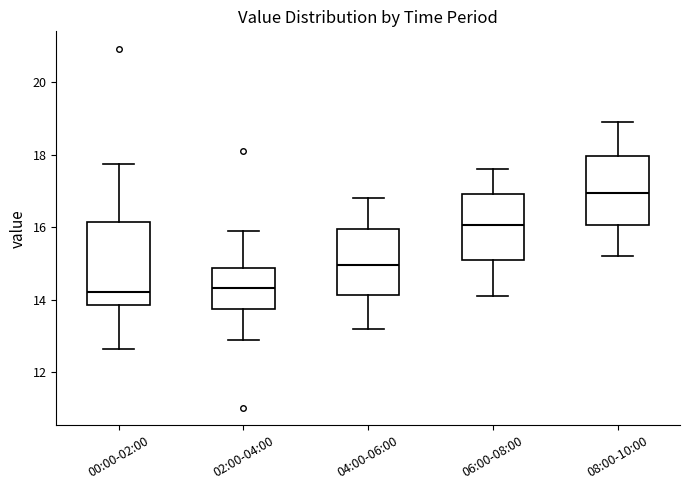

Comparing the boxes themselves (not the whiskers), which one is the tallest?

00:00-02:00